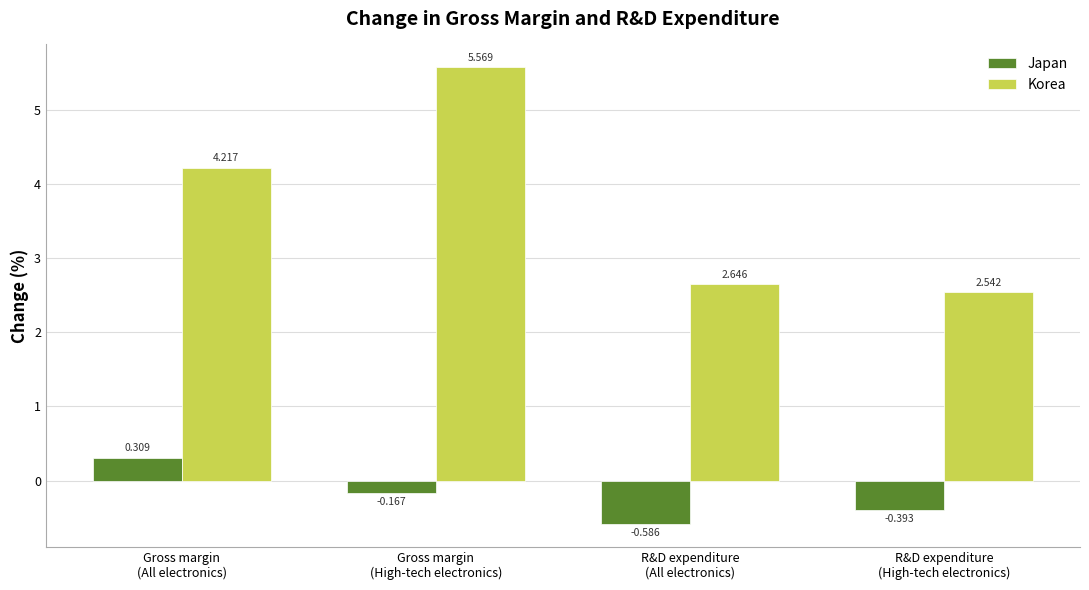

What is the difference between the Japan values at Gross margin
(High-tech electronics) and R&D expenditure
(All electronics)?

0.4